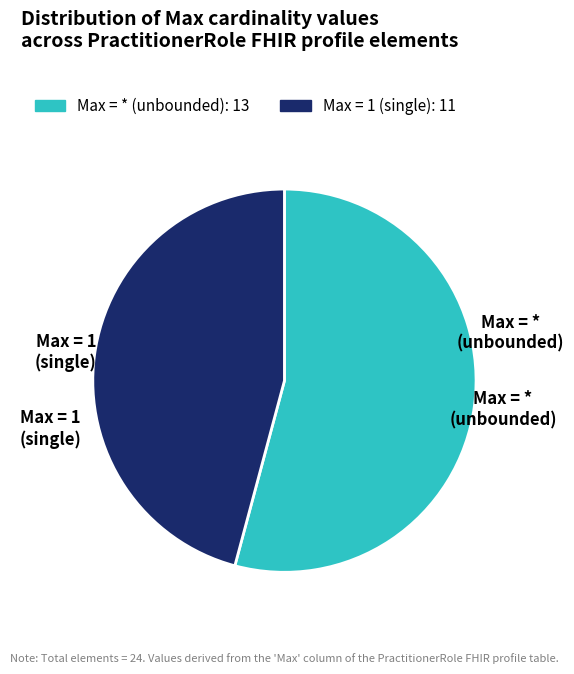

How many segments does this pie chart have?

2